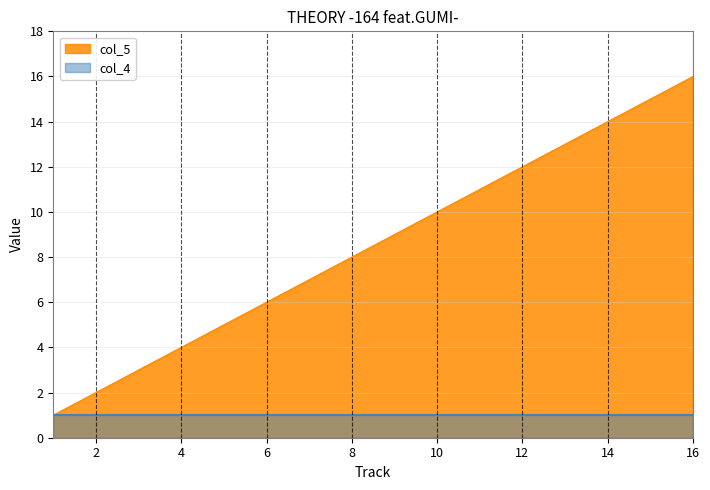

What is the difference between the maximum and minimum values?

15